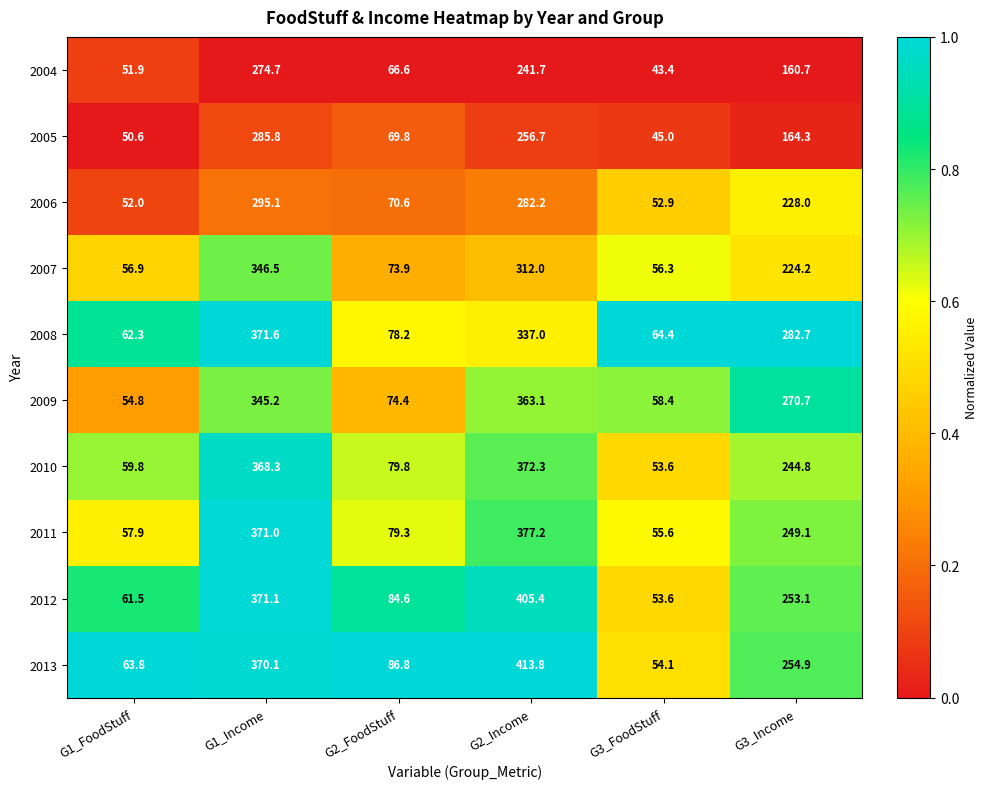

What is the maximum value shown in the chart?

413.8